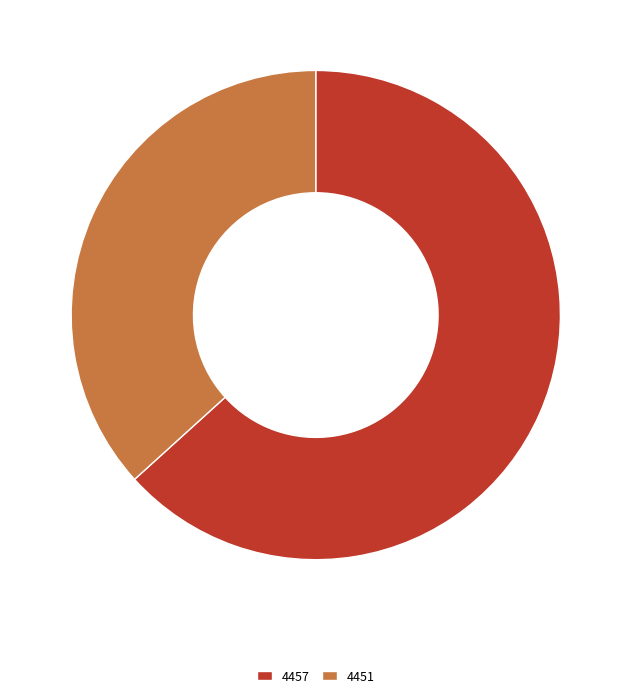

What is the majority slice?

4457